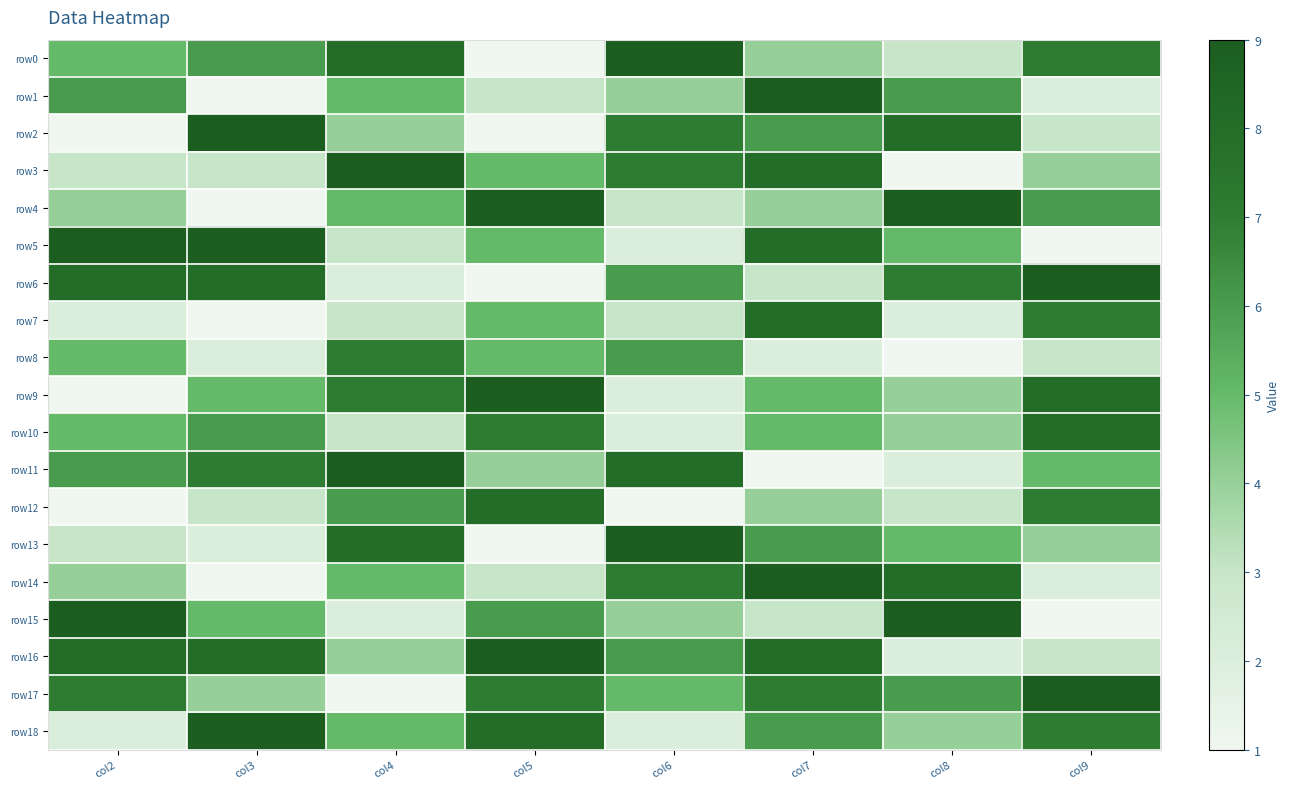

Between col4 and col9, which series saw the biggest shift?

row17